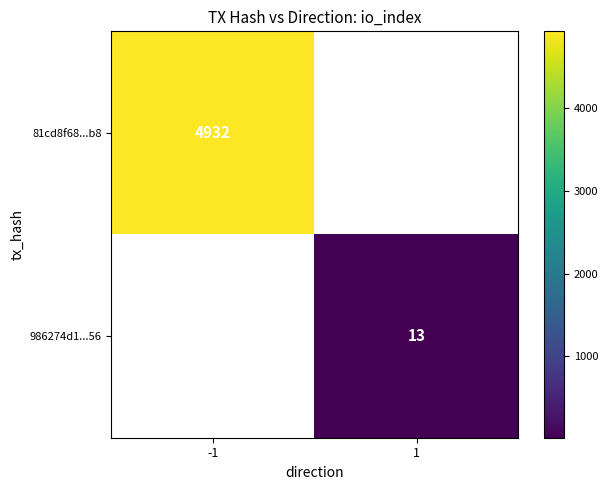

Is the value of 81cd8f68...b8 at -1 greater than the value of 986274d1...56 at 1?

Yes